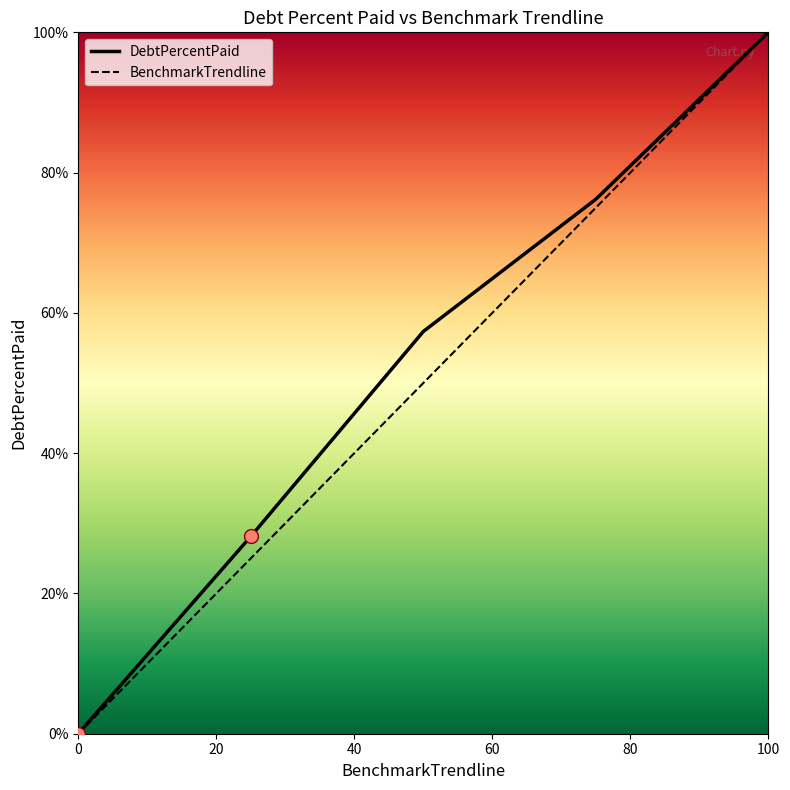

What is the maximum value shown in the chart?

100.0